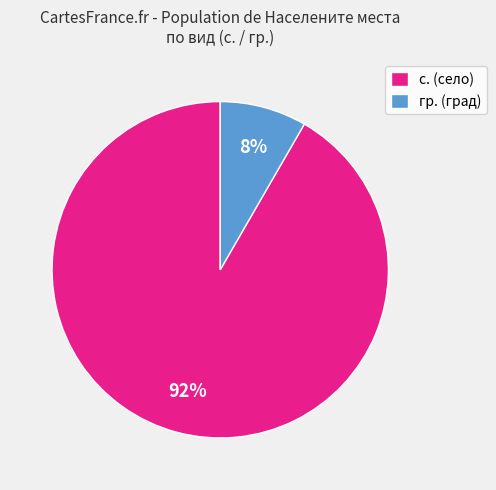

Combined, do с. (село) and гр. (град) account for over 50%?

Yes